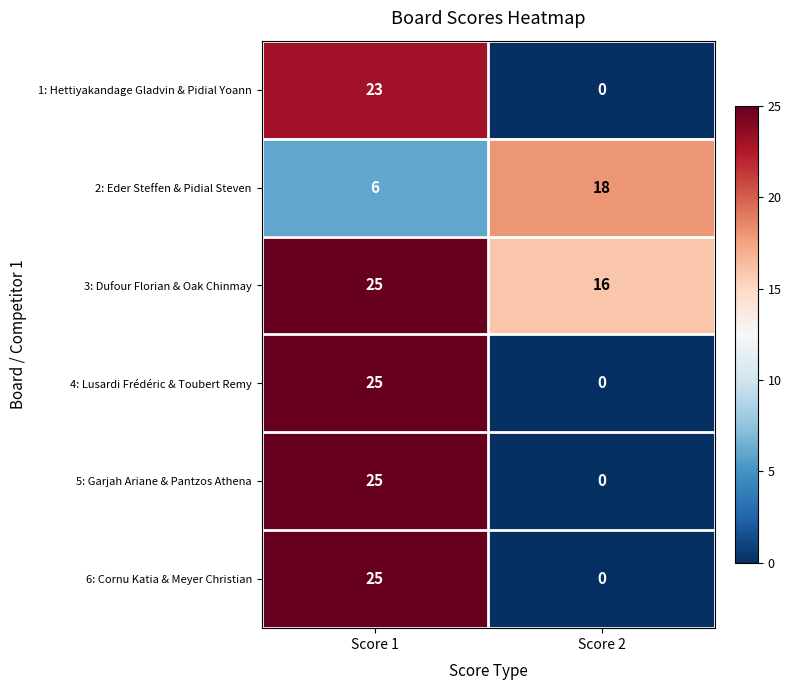

What is the greatest value displayed?

25